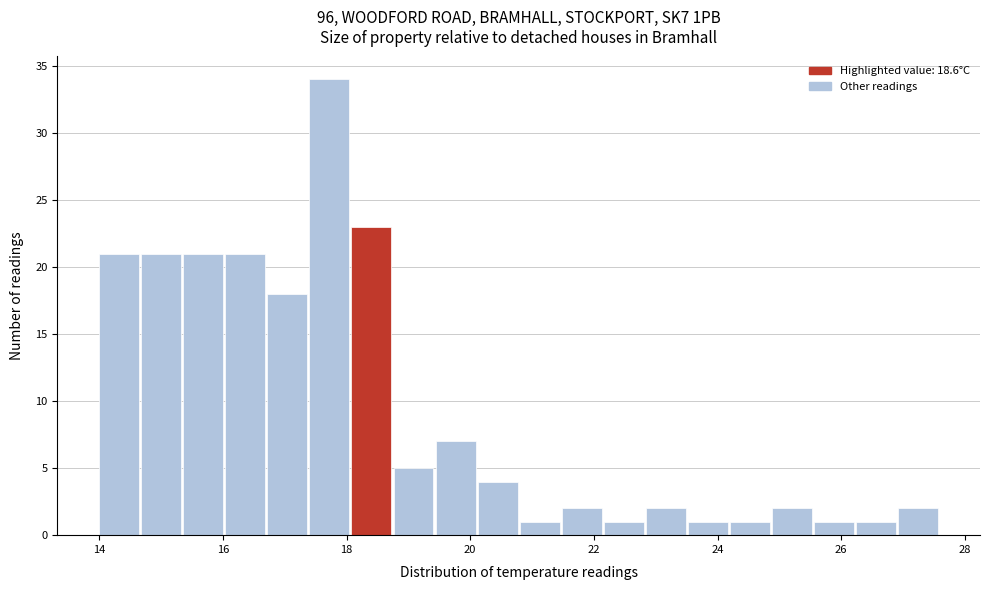

Around what value on the x-axis is the tallest bar? Give the approximate position of its centre, as read against the axis.

17.8